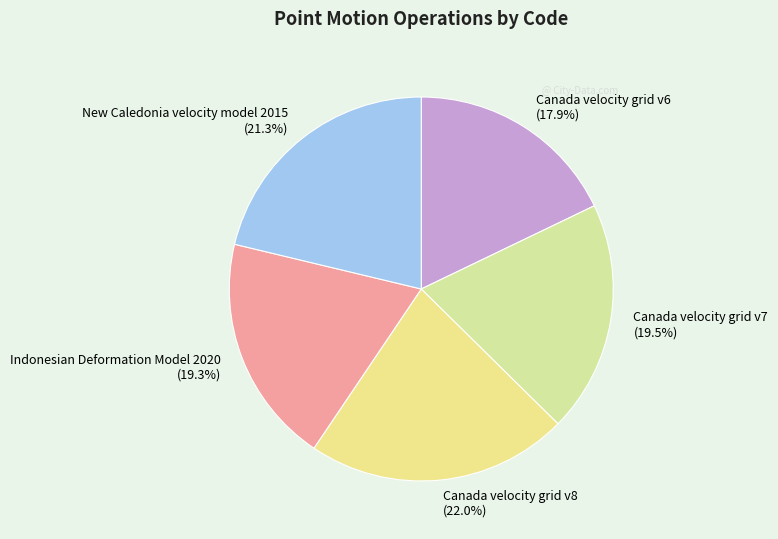

To the nearest percent, what is the difference between the largest and smallest slice percentages?

4%